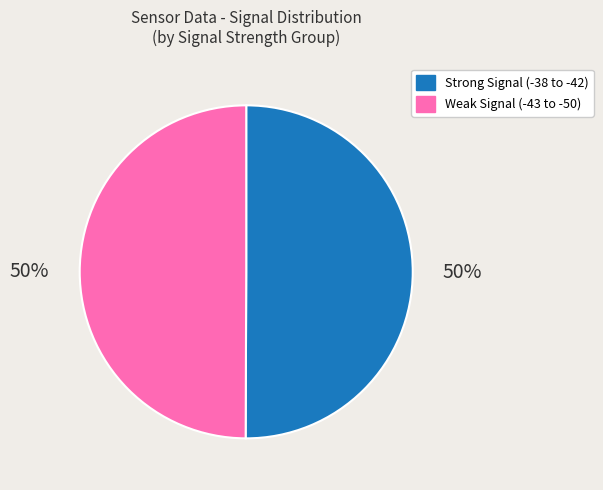

To the nearest percent, what is the combined percentage of Strong Signal (-38 to -42) and Weak Signal (-43 to -50)?

100%